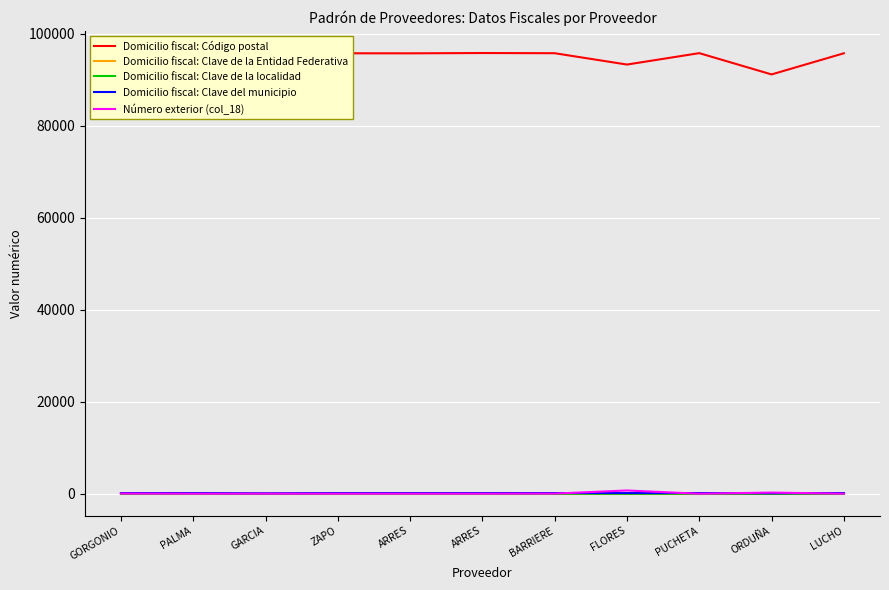

How many categories are shown in the chart?

11